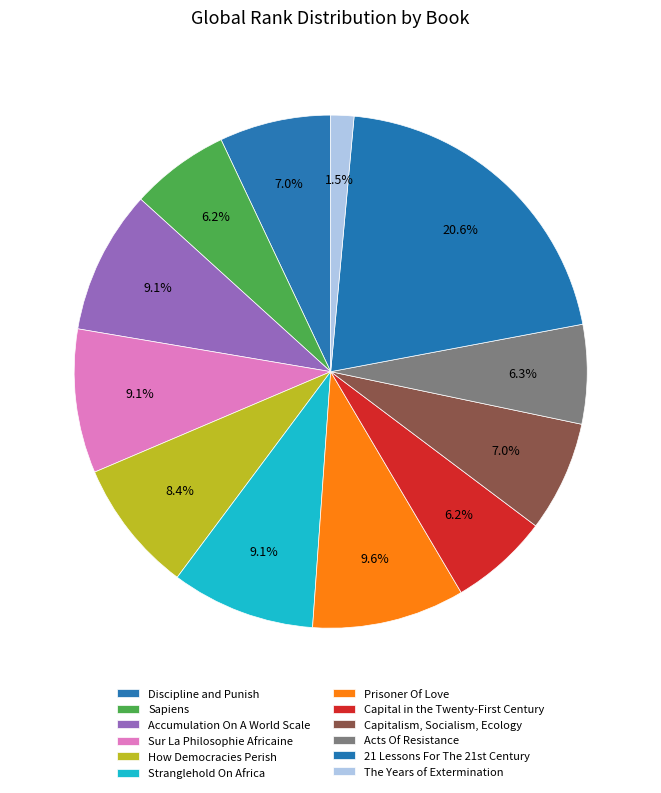

Is Capitalism, Socialism, Ecology the majority of the pie?

No